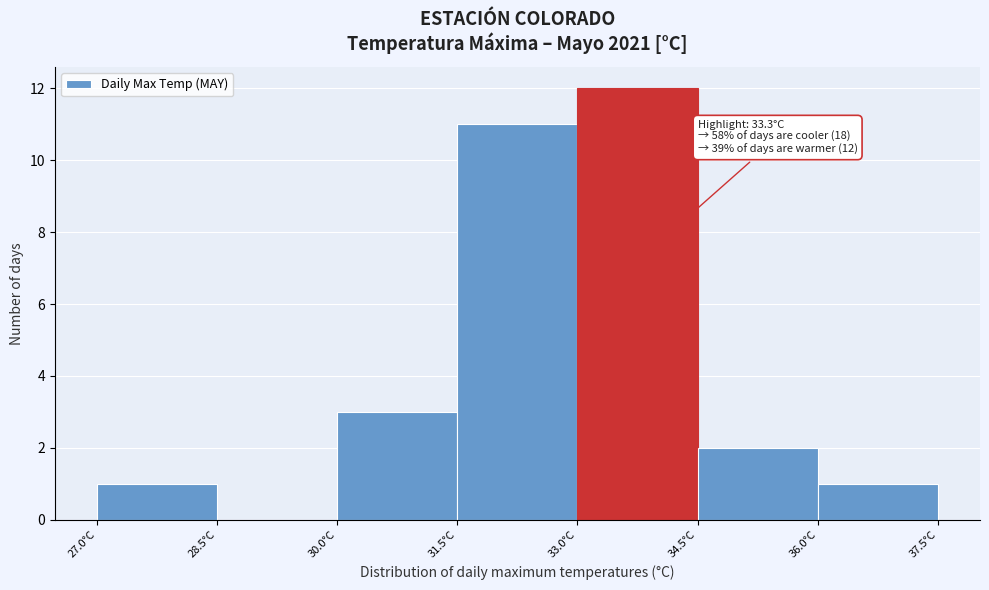

Over which range of the x-axis is the bar tallest?

33.0 to 34.5